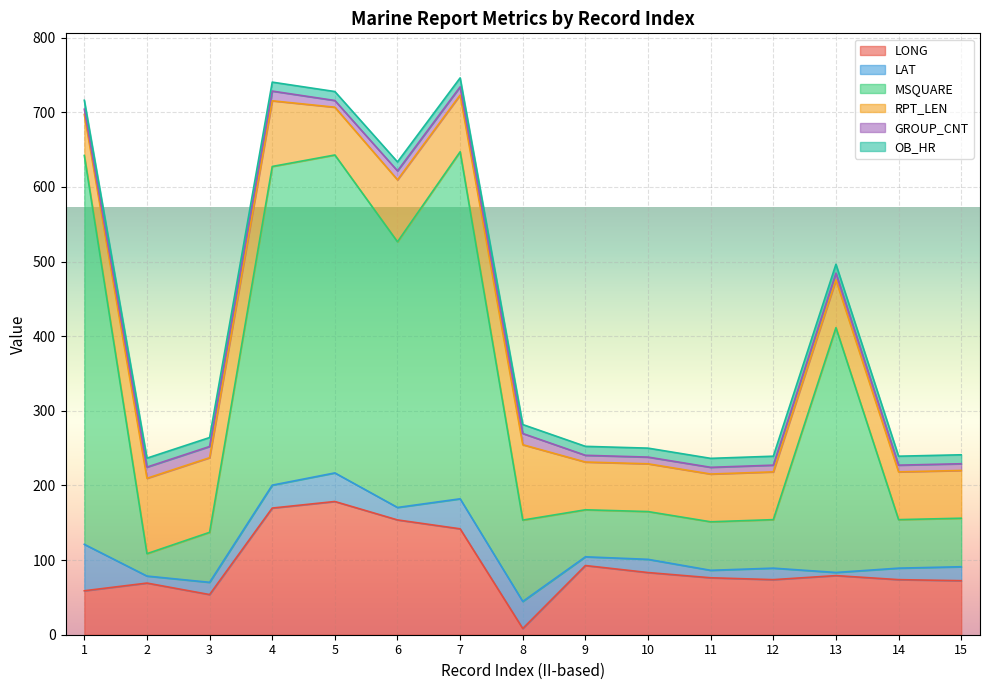

Reading left to right, extract all data points from this chart.

LONG: 1=58.9	2=69.2	3=53.8	4=169.7	5=178.5	6=153.8	7=141.9	8=8.3	9=92.7	10=83.3	11=76.3	12=73.8	13=79.2	14=73.8	15=72.4
LAT: 1=62.2	2=9.4	3=16.4	4=30.7	5=38.3	6=16.7	7=40.2	8=36.3	9=11.7	10=17.7	11=10.0	12=15.4	13=4.2	14=15.4	15=18.7
MSQUARE: 1=521.0	2=30.0	3=67.0	4=427.0	5=426.0	6=356.0	7=465.0	8=109.0	9=63.0	10=64.0	11=65.0	12=65.0	13=328.0	14=65.0	15=65.0
RPT_LEN: 1=55.0	2=101.0	3=100.0	4=88.0	5=64.0	6=83.0	7=76.0	8=101.0	9=64.0	10=64.0	11=64.0	12=64.0	13=64.0	14=64.0	15=64.0
GROUP_CNT: 1=7.0	2=15.0	3=15.0	4=13.0	5=9.0	6=12.0	7=11.0	8=15.0	9=9.0	10=9.0	11=9.0	12=9.0	13=9.0	14=9.0	15=9.0
OB_HR: 1=12.0	2=12.0	3=12.0	4=12.0	5=12.0	6=12.0	7=12.0	8=12.0	9=12.0	10=12.0	11=12.0	12=12.0	13=12.0	14=12.0	15=12.0